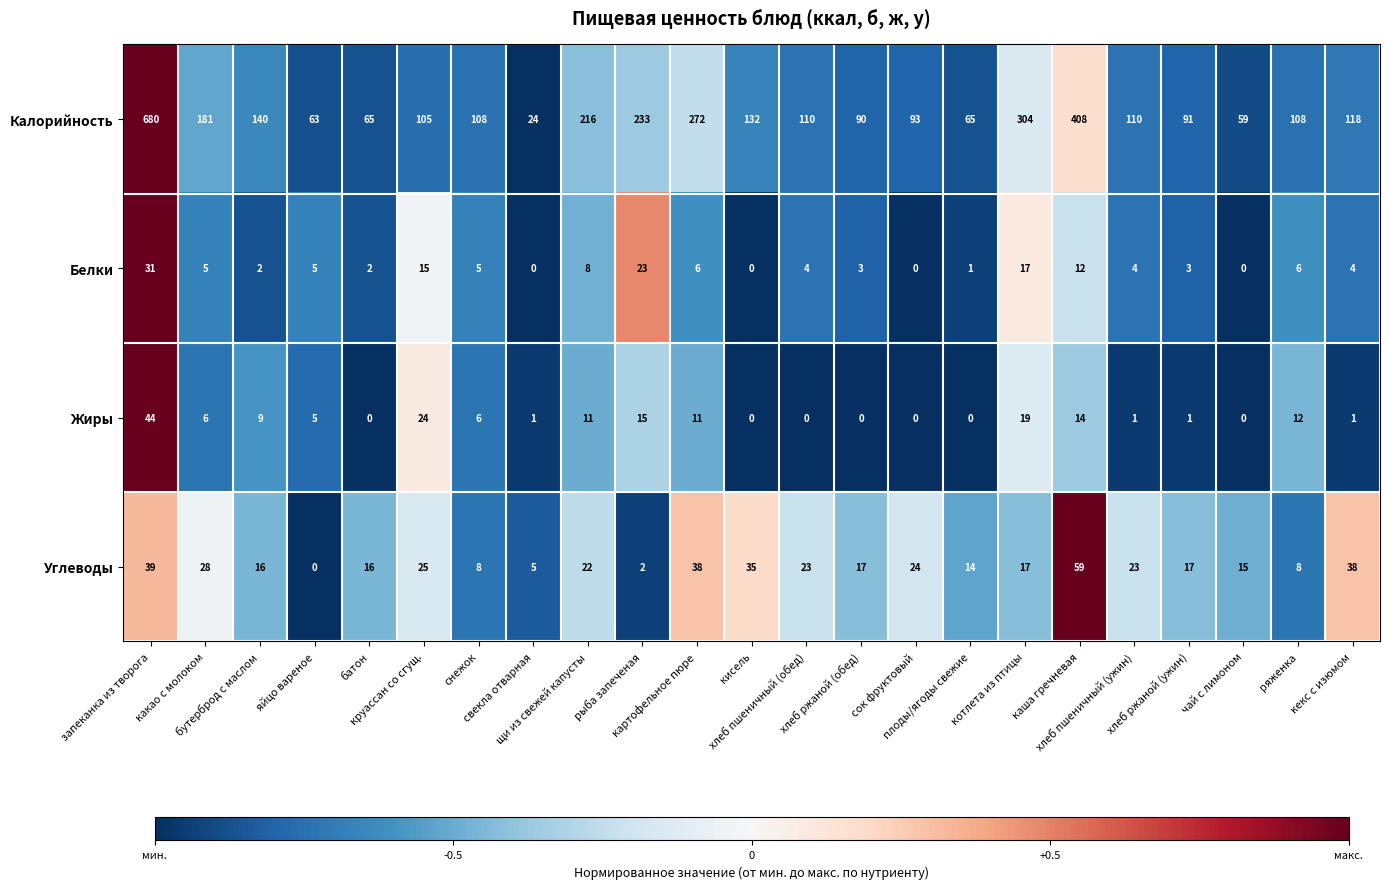

How many distinct data groups are displayed?

4